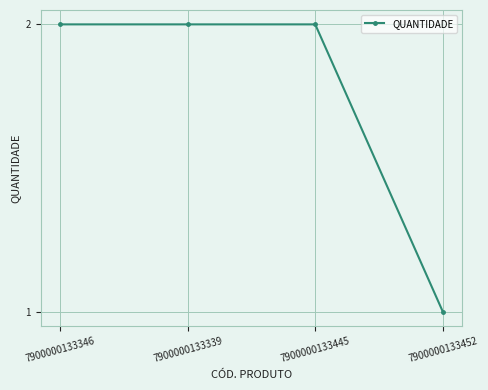

Reading right to left, transcribe all the data shown in this chart.

1	2	2	2